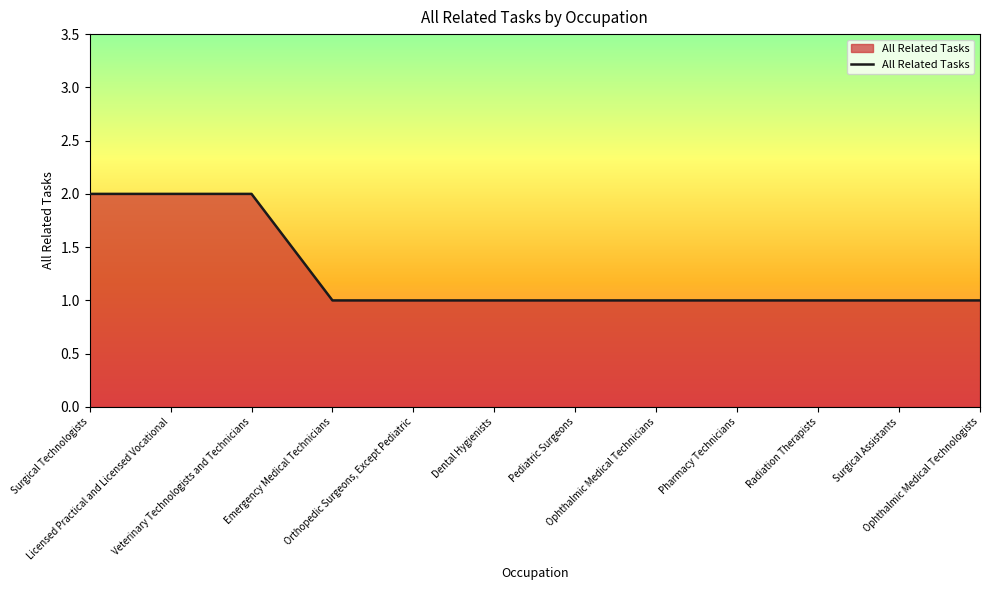

Is it true that the value at Ophthalmic Medical Technicians is 1?

True